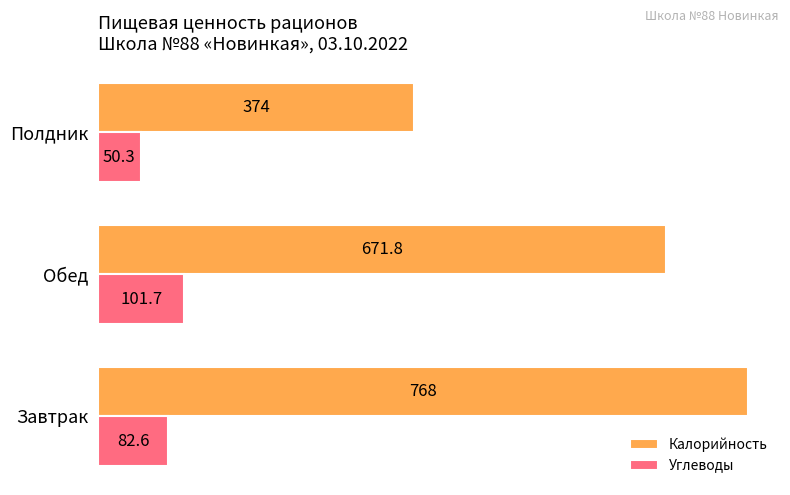

Count the Калорийность values in the range 374 to 768.

3